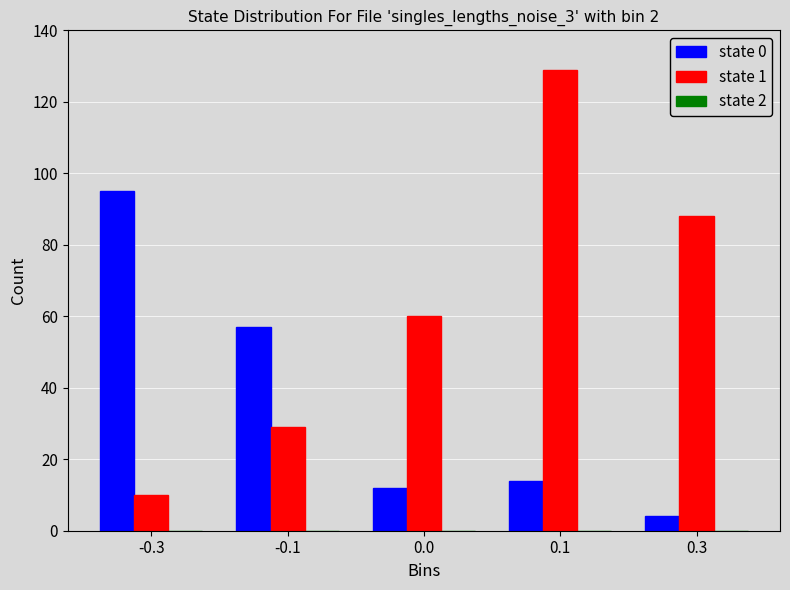

What is the total value across all series at -0.1?

86